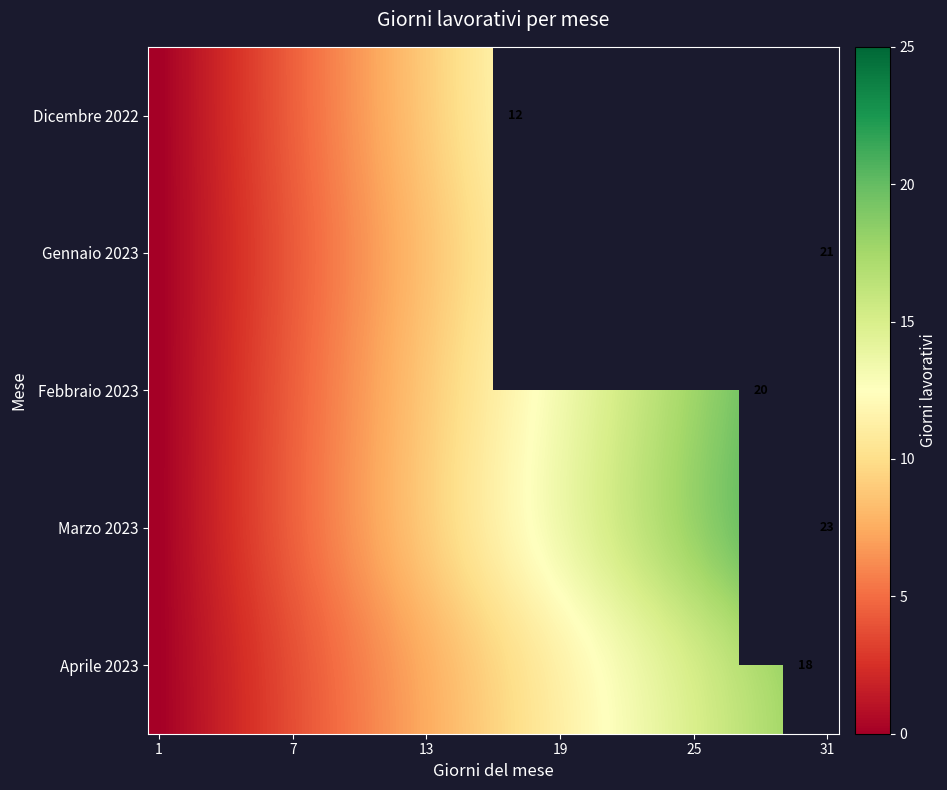

What is the total value across all series at 15?

53.7